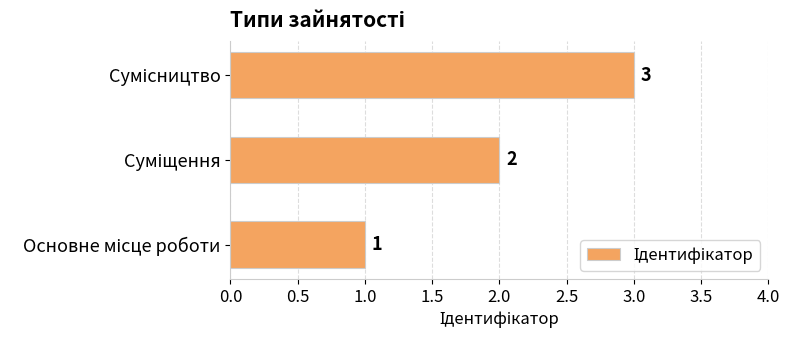

Count the values in the range 1 to 3.

3